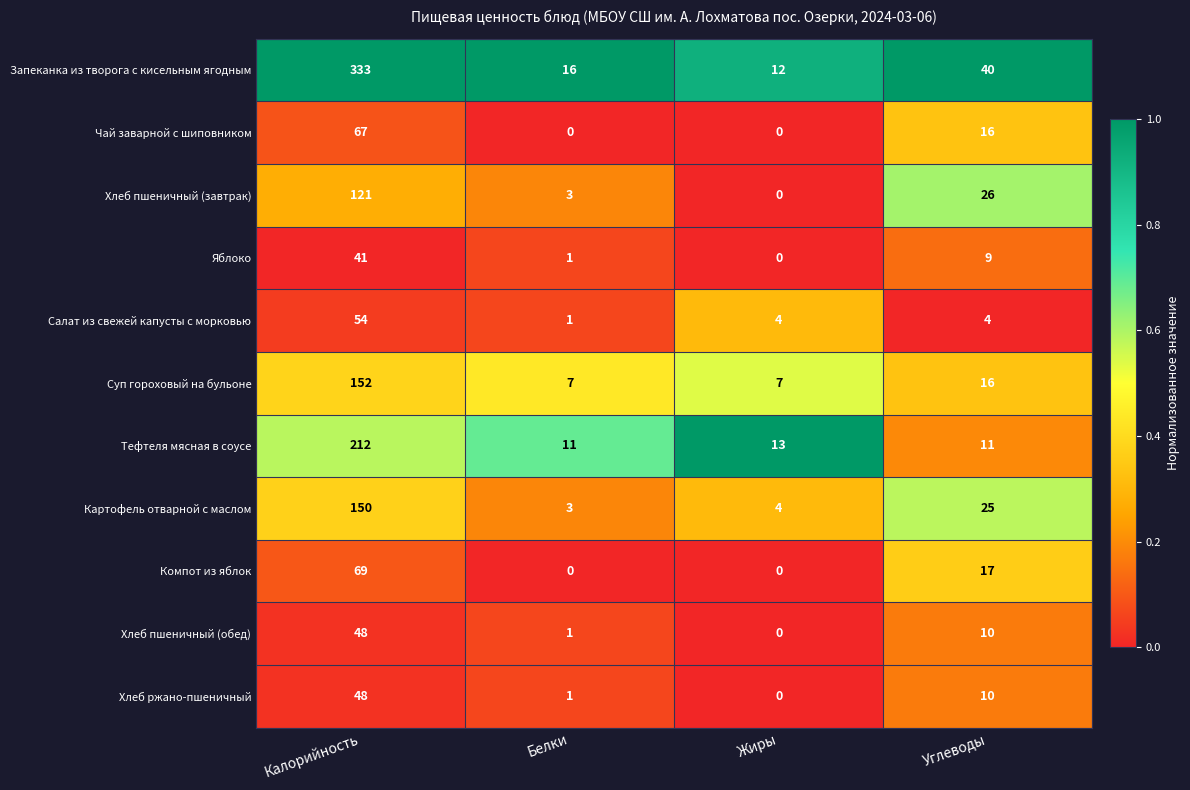

The value of Хлеб пшеничный (обед) at Калорийность is 79. True or false?

False